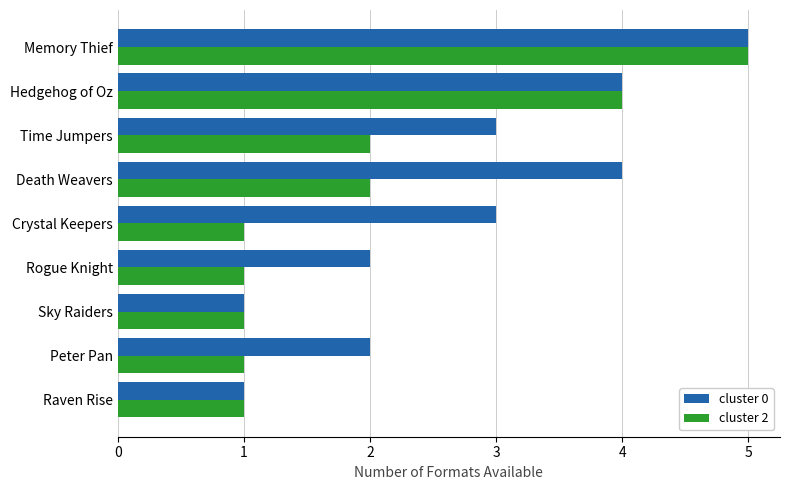

Count the cluster 0 values in the range 2 to 4.

6